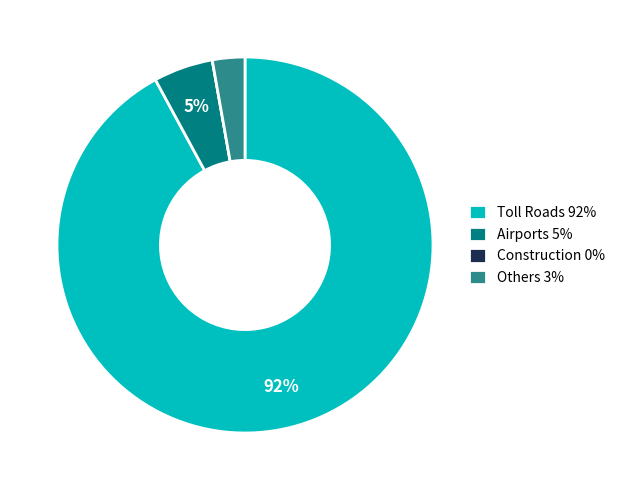

Which has a higher value, Others 3% or Toll Roads 92%?

Toll Roads 92%